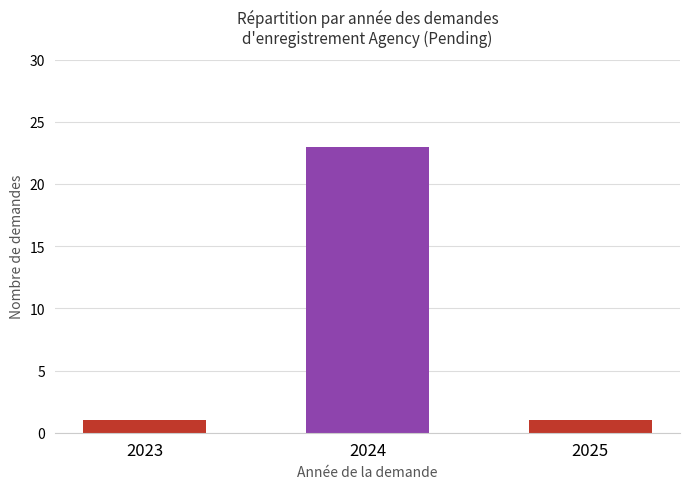

The value at 2023 is 1. True or false?

True